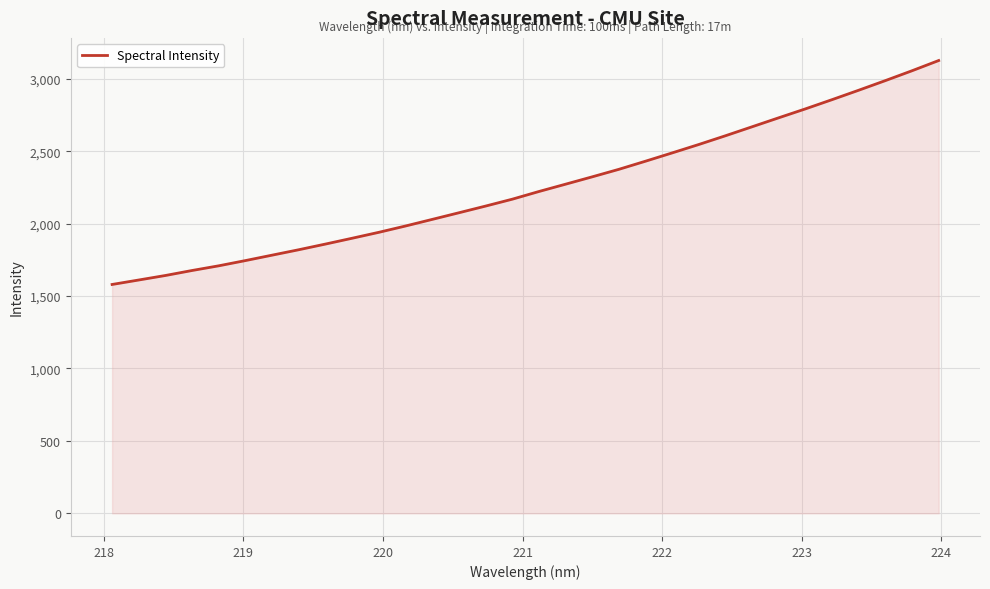

What is the difference between the second highest and second lowest values?

1444.7